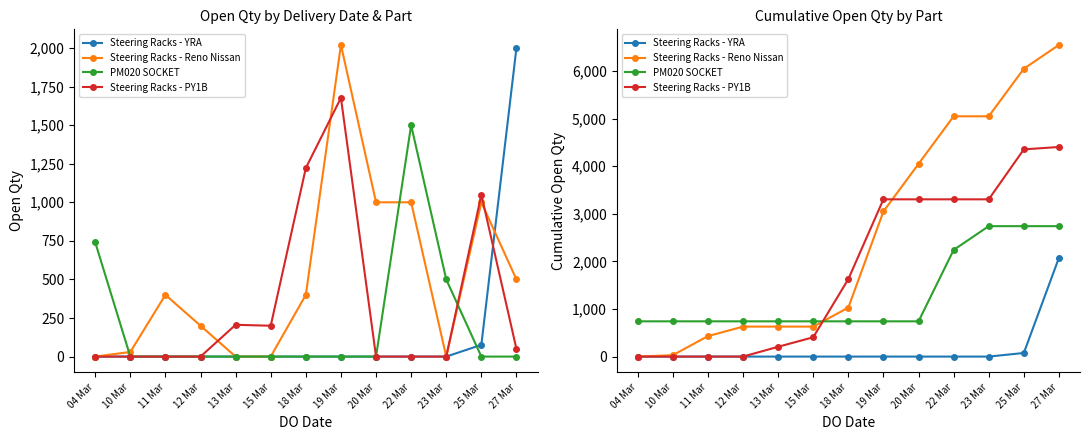

True or false: Steering Racks - PY1B has a value of 0 at 10 Mar.

True